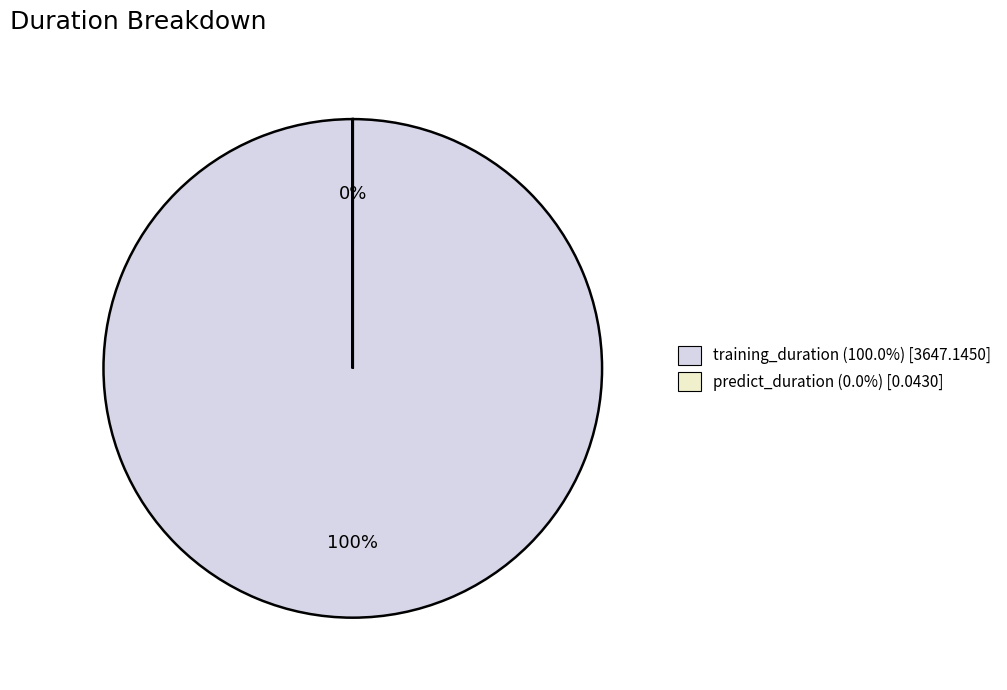

Which slice is the largest?

training_duration